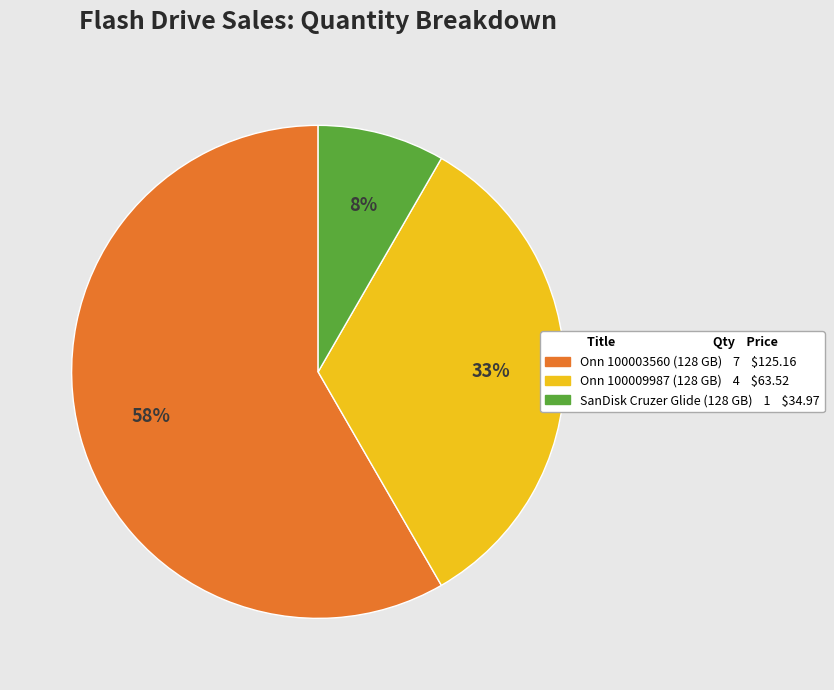

Which category has the biggest portion of the pie?

Onn 100003560 (128 GB) 7 $125.16